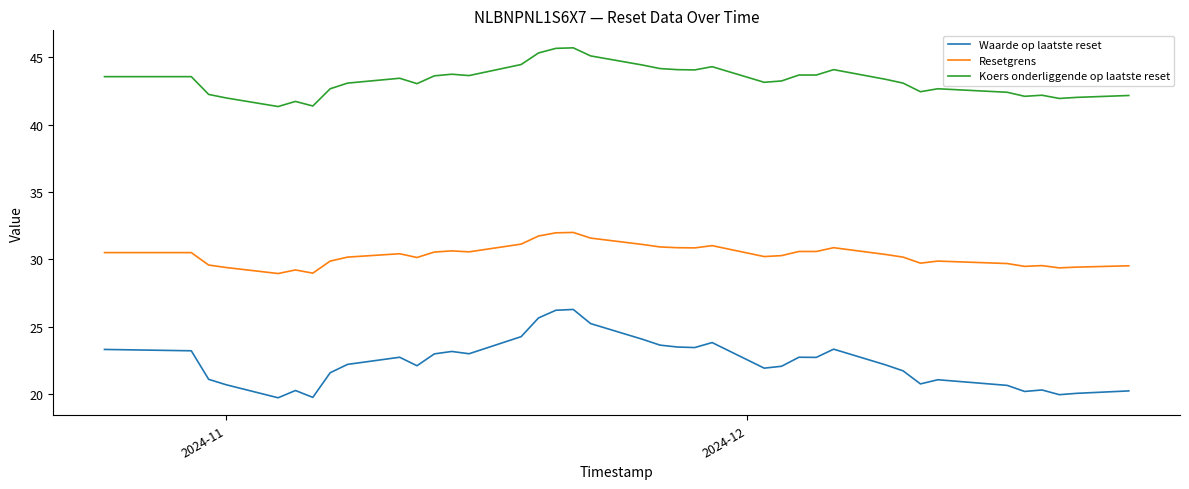

What is the maximum value shown in the chart?

45.7